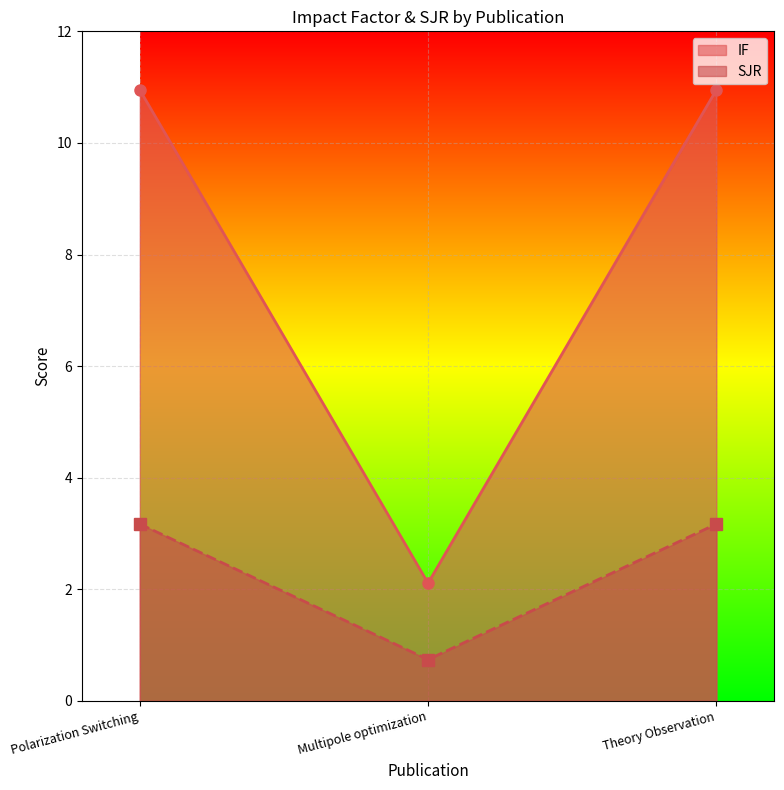

Which series changed the most between Multipole optimization and Theory Observation?

IF